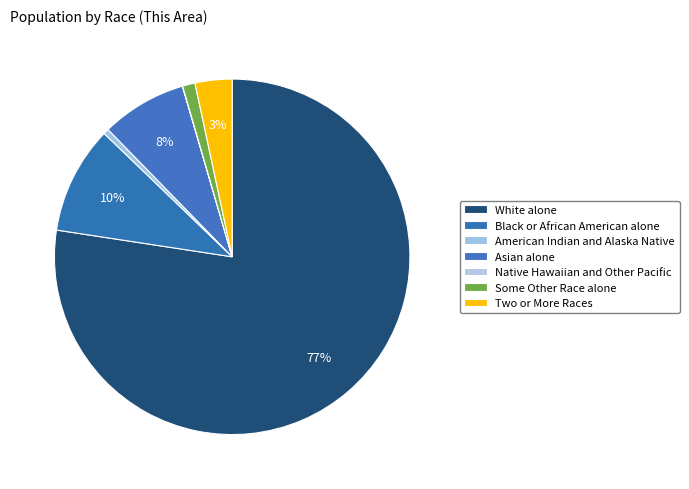

To the nearest percent, what is the difference between the Some Other Race alone and Asian alone slice percentages?

7%